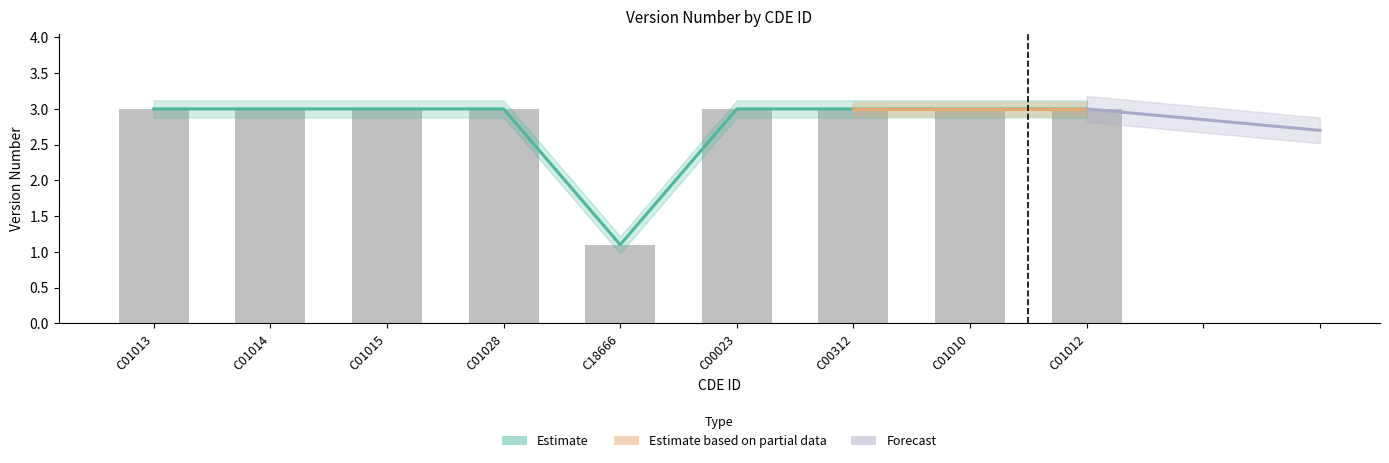

How many values are below 3?

1